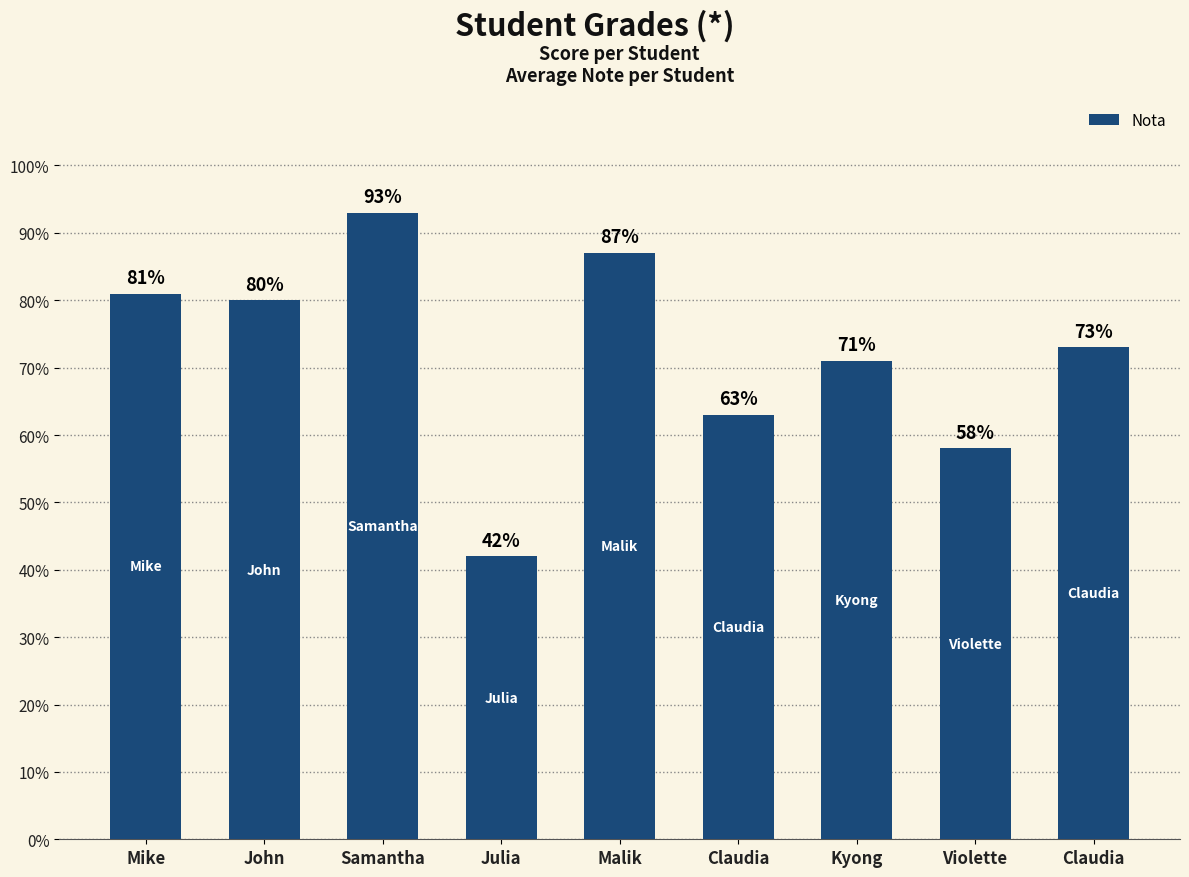

What is the sum of all values?

6.5